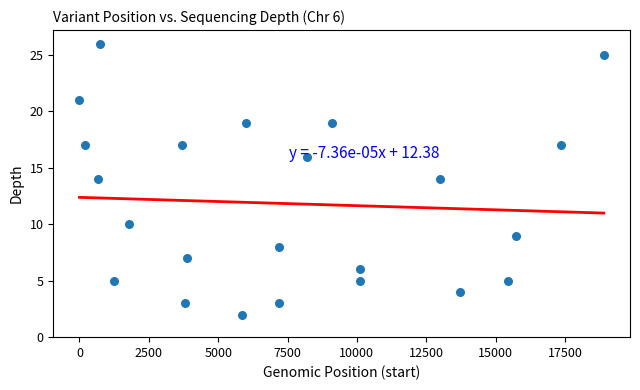

What is the range of X values (max minus min)?

18901